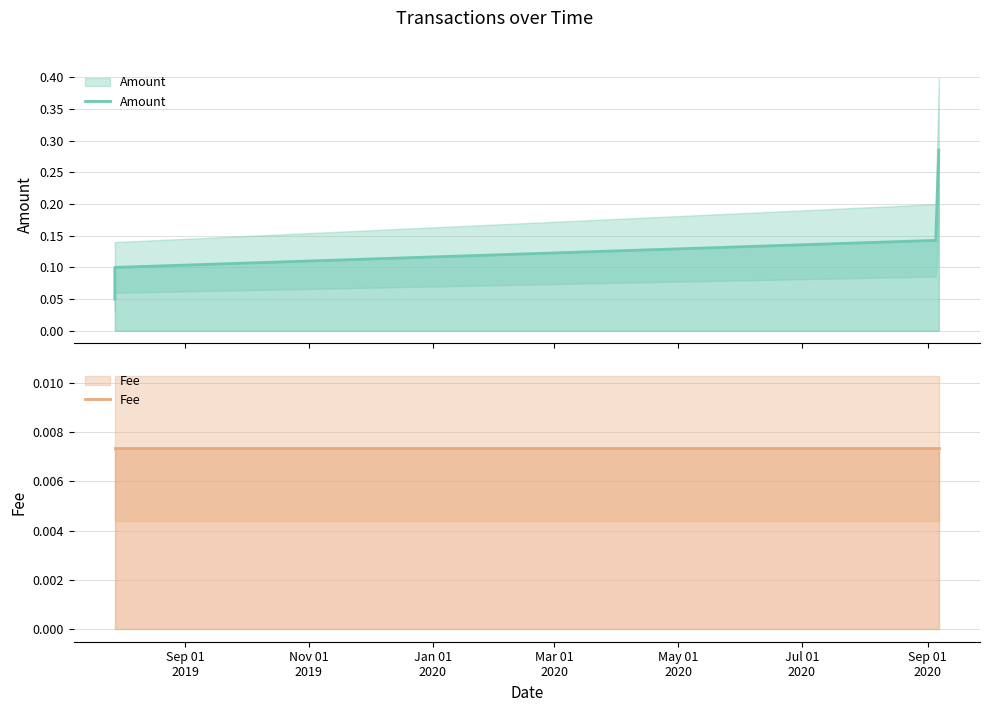

Count the number of categories in the chart.

4